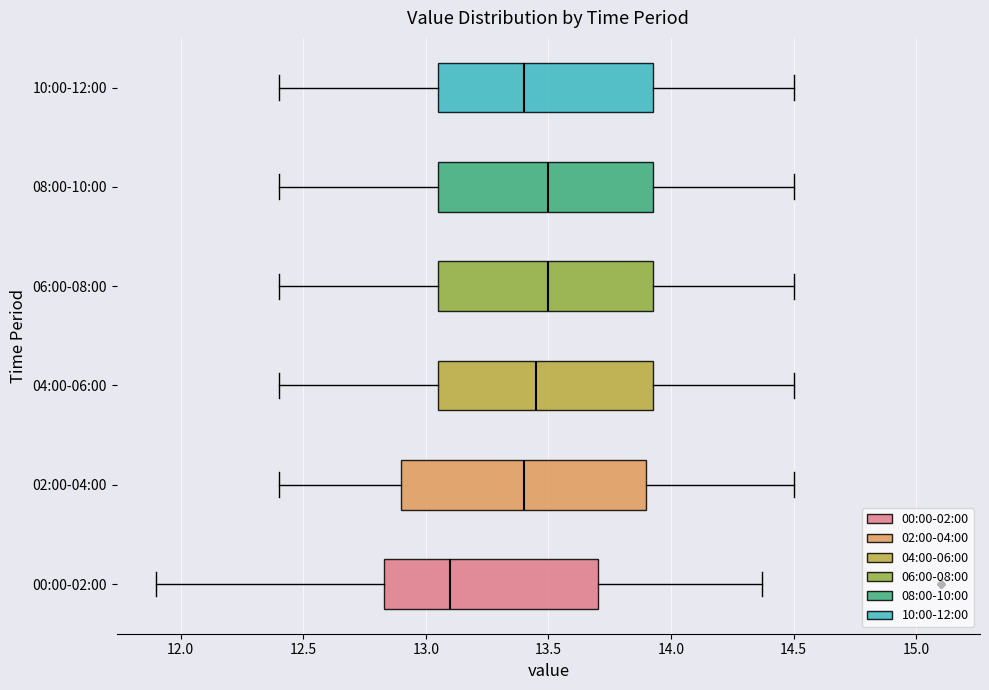

Which box is the widest, from its left edge to its right edge?

02:00-04:00